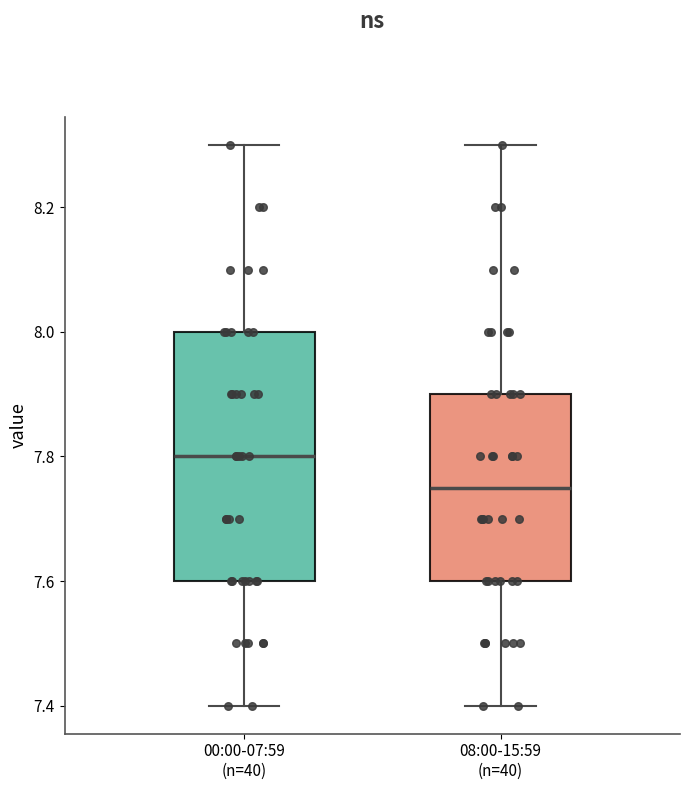

Reading left to right, transcribe this box plot: for each box, give where its median line is, the range the box spans, and where its two whiskers end, as read against the y-axis. The values are not printed on the chart, so give them approximately, as read against the axis.

00:00-07:59 (n=40): median 7.80, box 7.60 to 8.00, whiskers 7.40 to 8.30
08:00-15:59 (n=40): median 7.76, box 7.60 to 7.90, whiskers 7.40 to 8.30